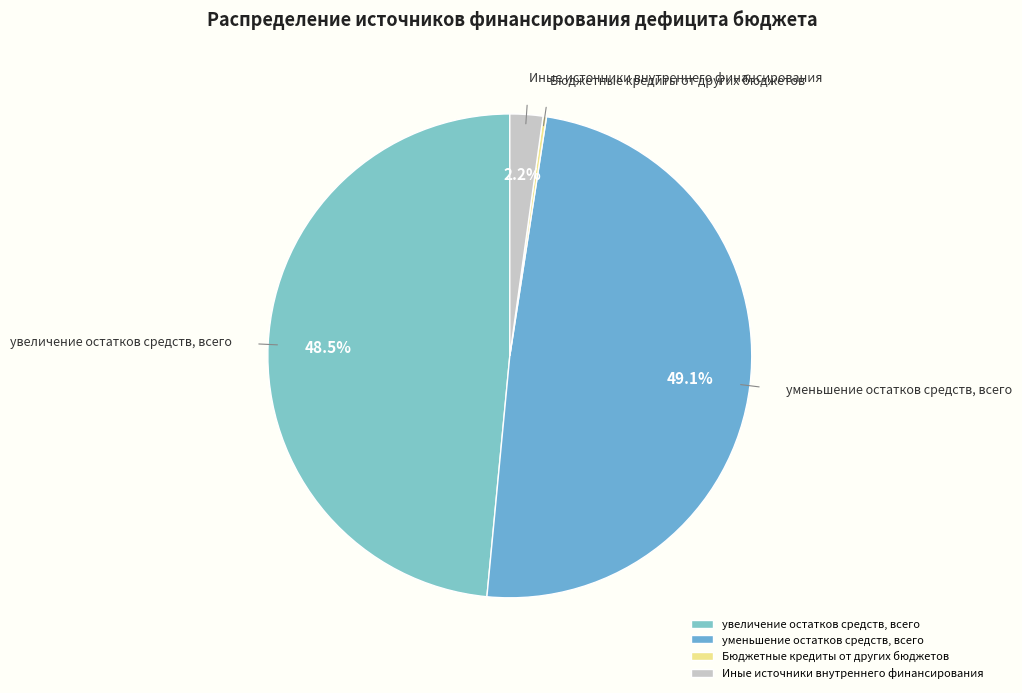

To the nearest percent, what is the average slice percentage?

25%